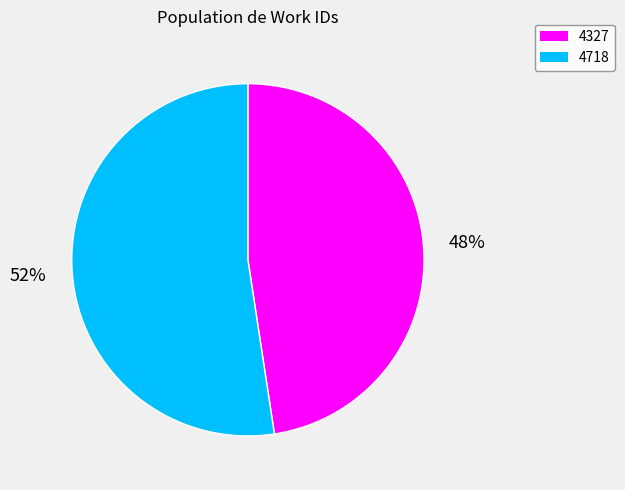

True or false: 4718 accounts for 47% of the total.

False